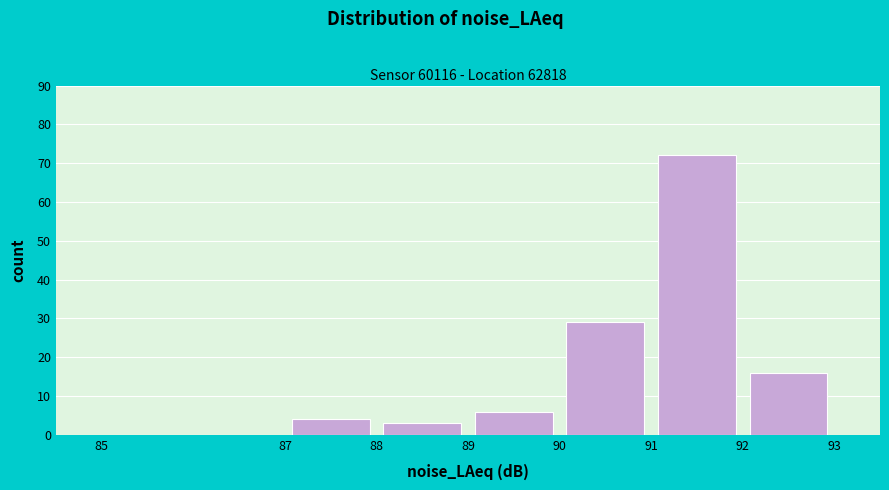

Reading left to right, list every bar in this chart as the range it spans on the x-axis followed by its height. The values are not printed on the chart, so give them approximately, as read against the axis.

85 to 87: 0
87 to 88: 4
88 to 89: 3
89 to 90: 6
90 to 91: 29
91 to 92: 72
92 to 93: 16